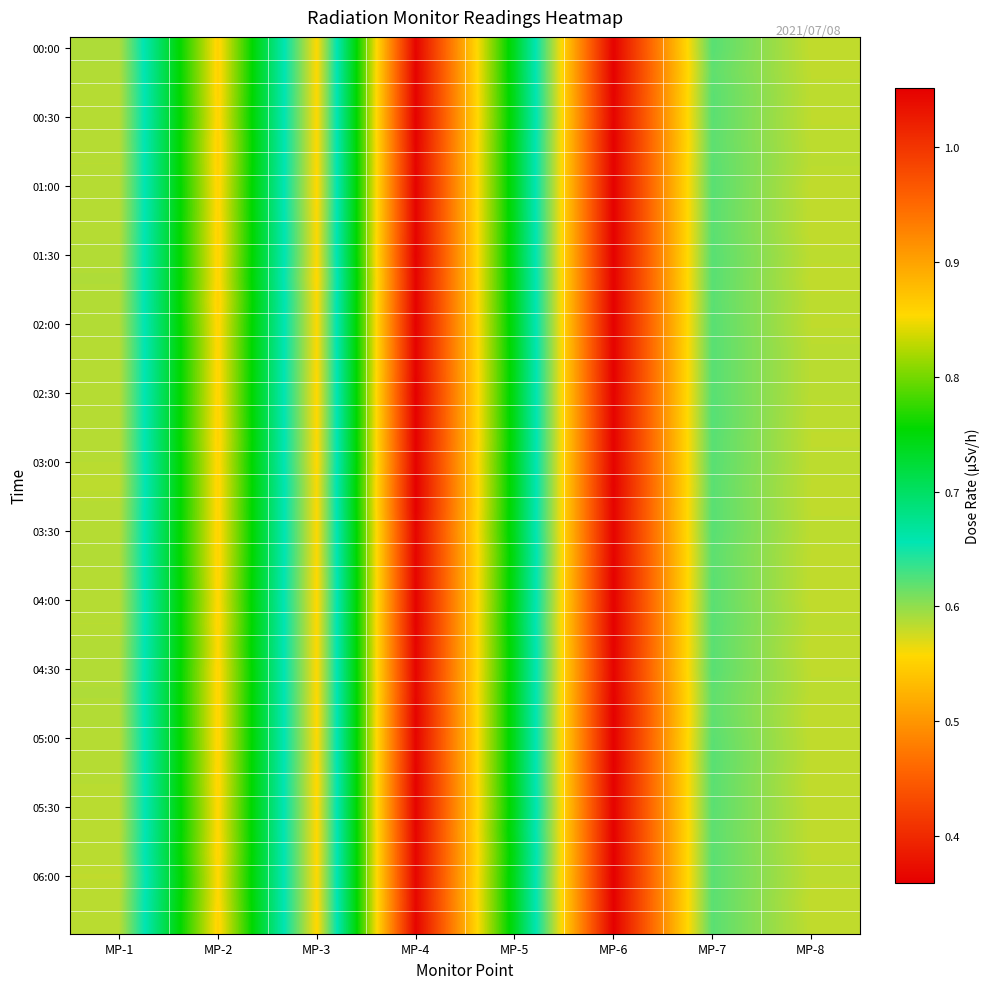

At which category is the sum across all series the highest?

MP-4